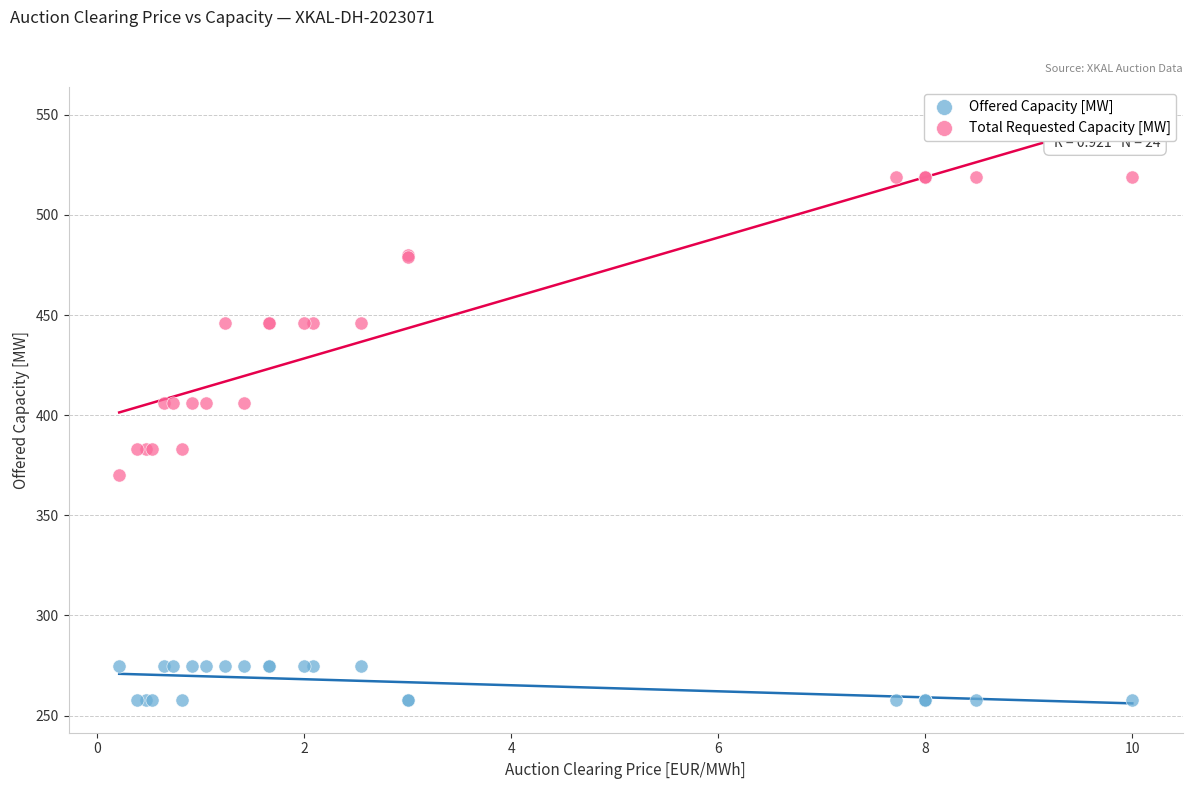

Which series reaches the maximum Y coordinate?

Total Requested Capacity [MW]